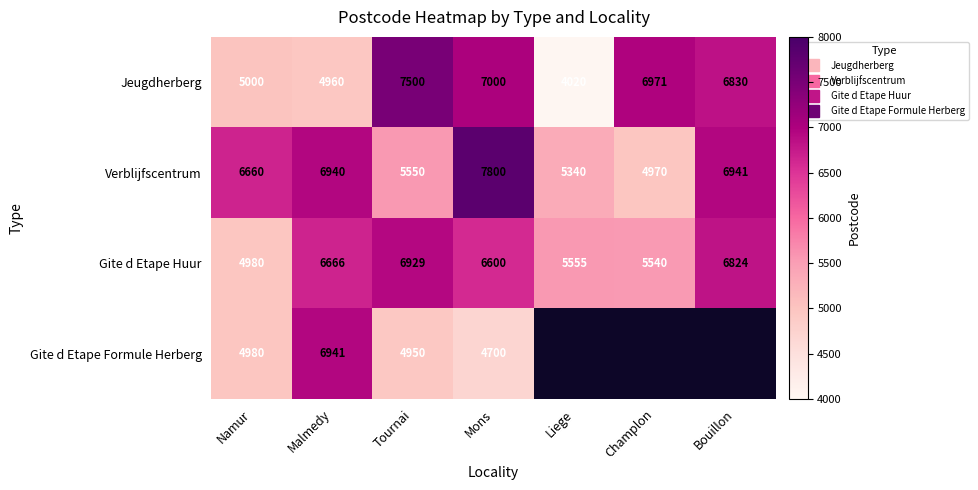

List the series in order of their peak value, highest first.

Verblijfscentrum, Jeugdherberg, Gite d Etape Formule Herberg, Gite d Etape Huur